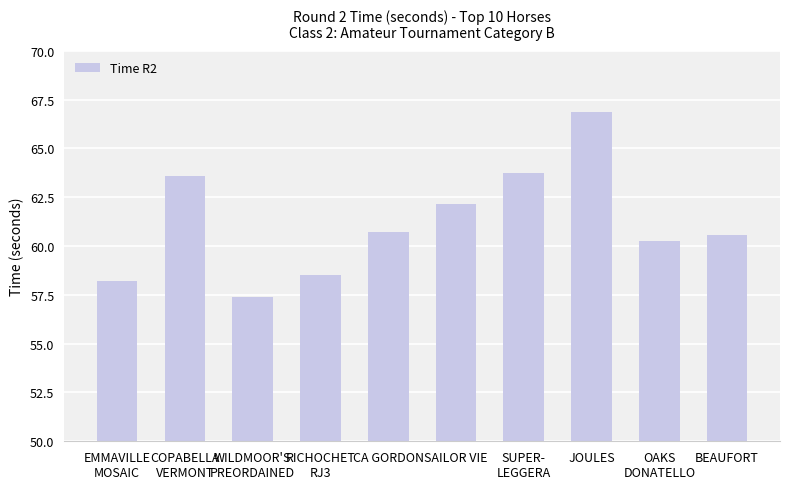

True or false: the data shows 62.1 at SAILOR VIE.

True